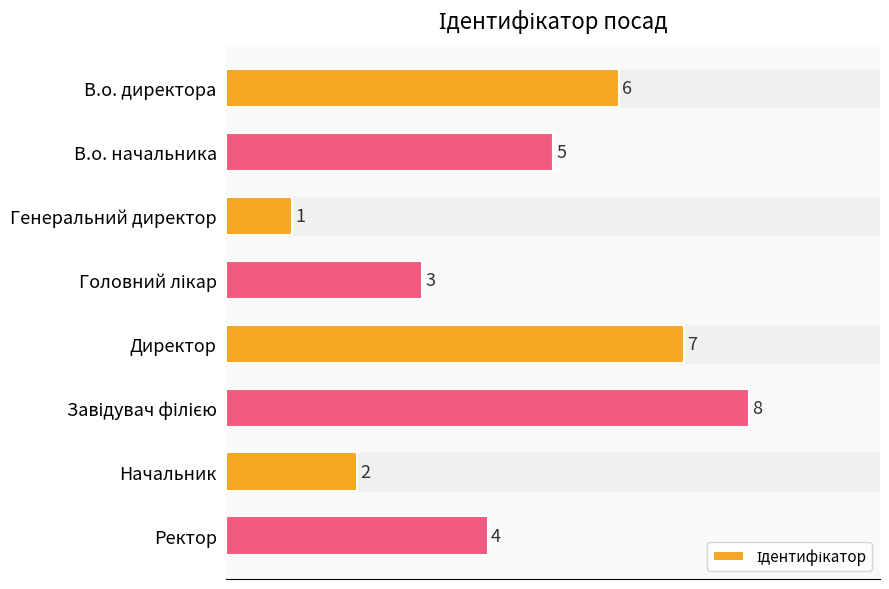

Count the values in the range 3 to 7.

5